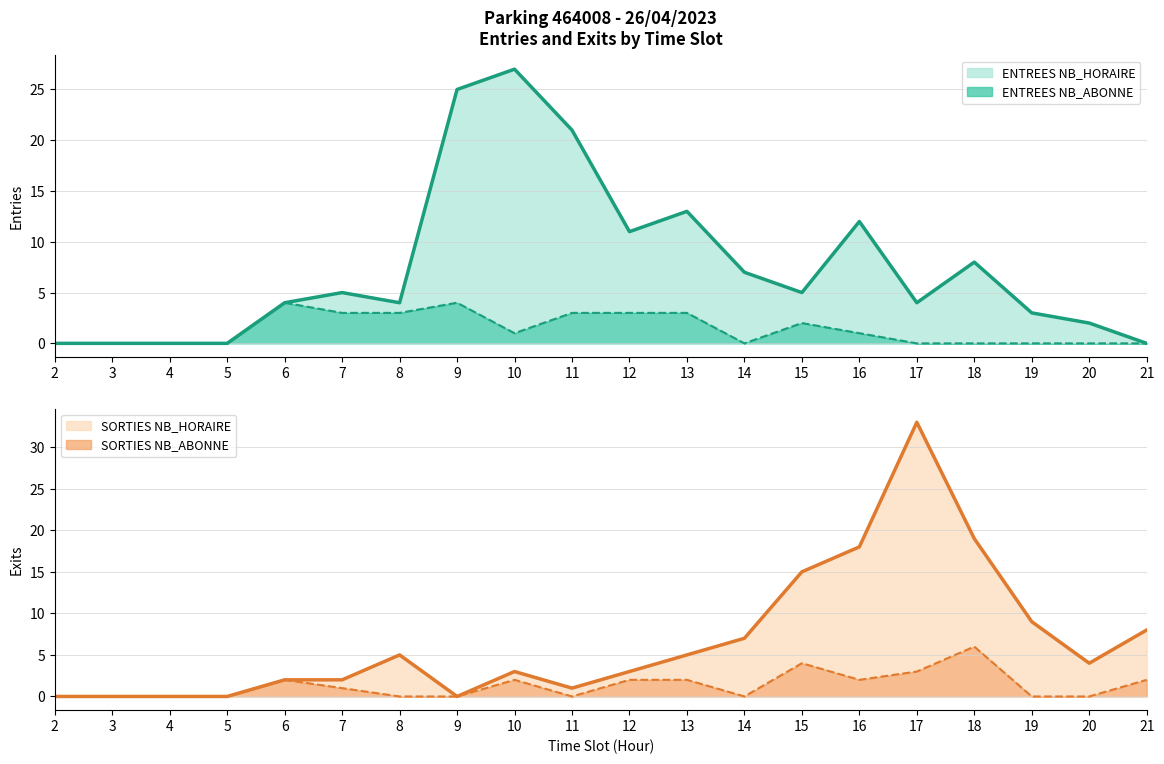

Where is the first local minimum for ENTREES_NB_ABONNE?

10